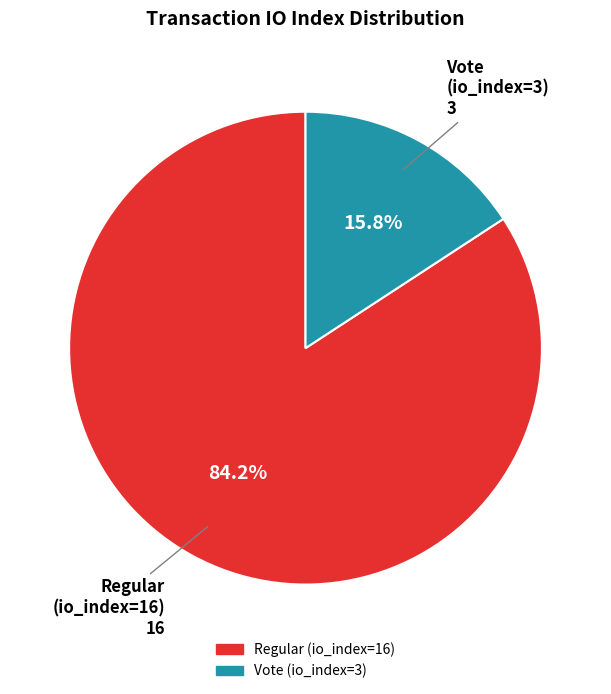

What is the smallest slice in the pie chart?

Vote (io_index=3)